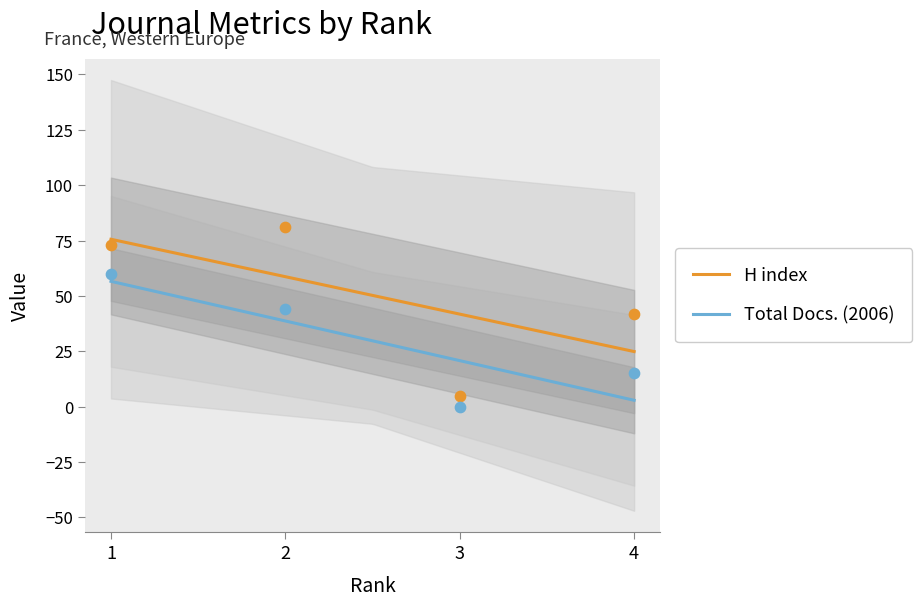

What is the total value across all series at 4?

57